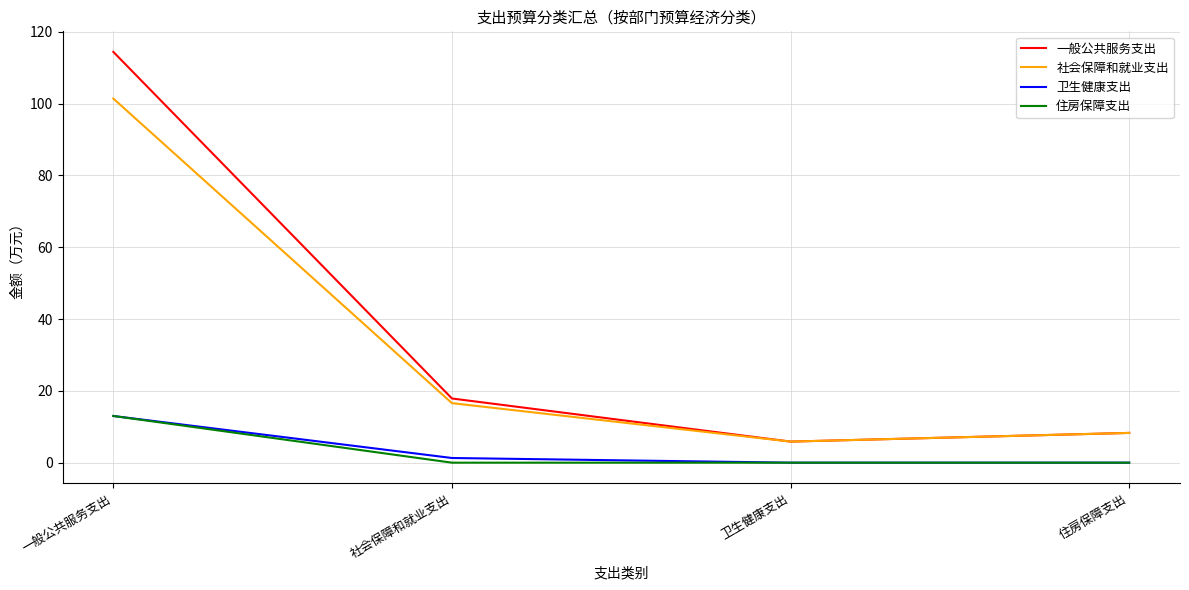

Which series has the largest range (max minus min)?

一般公共服务支出